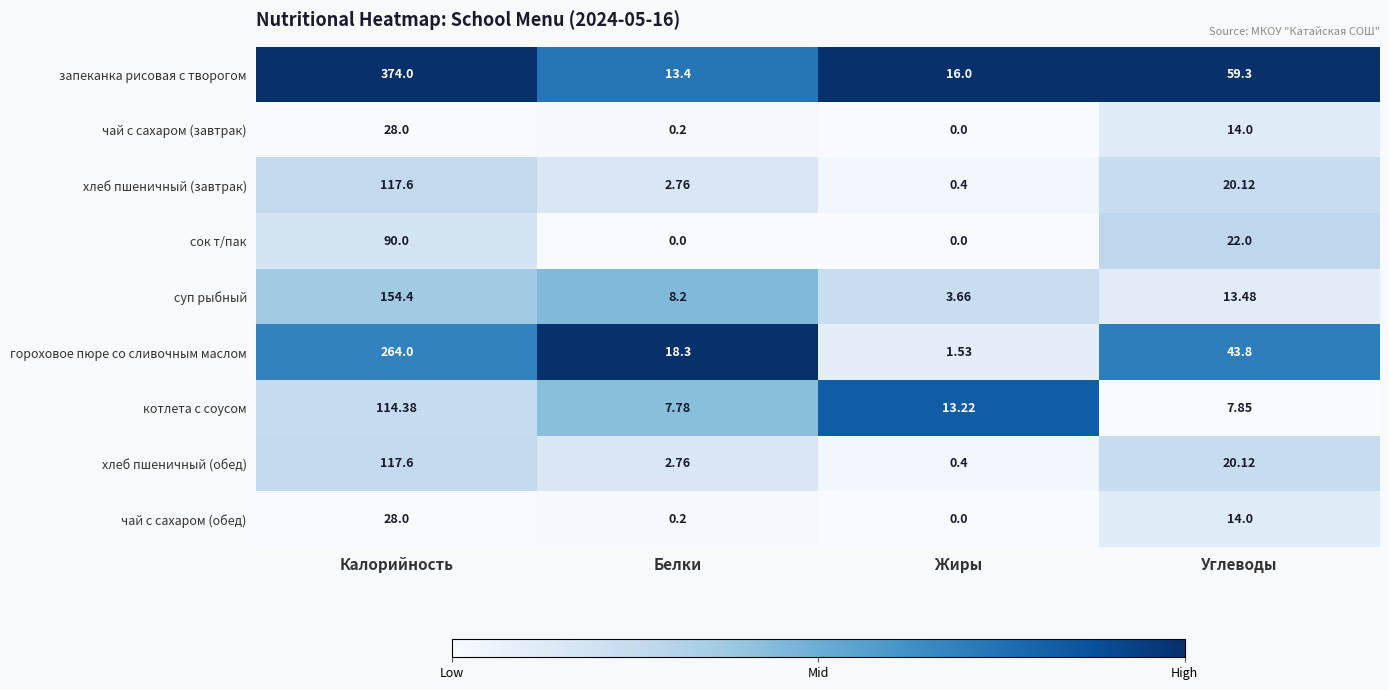

Which series changed the most between Белки and Углеводы?

запеканка рисовая с творогом